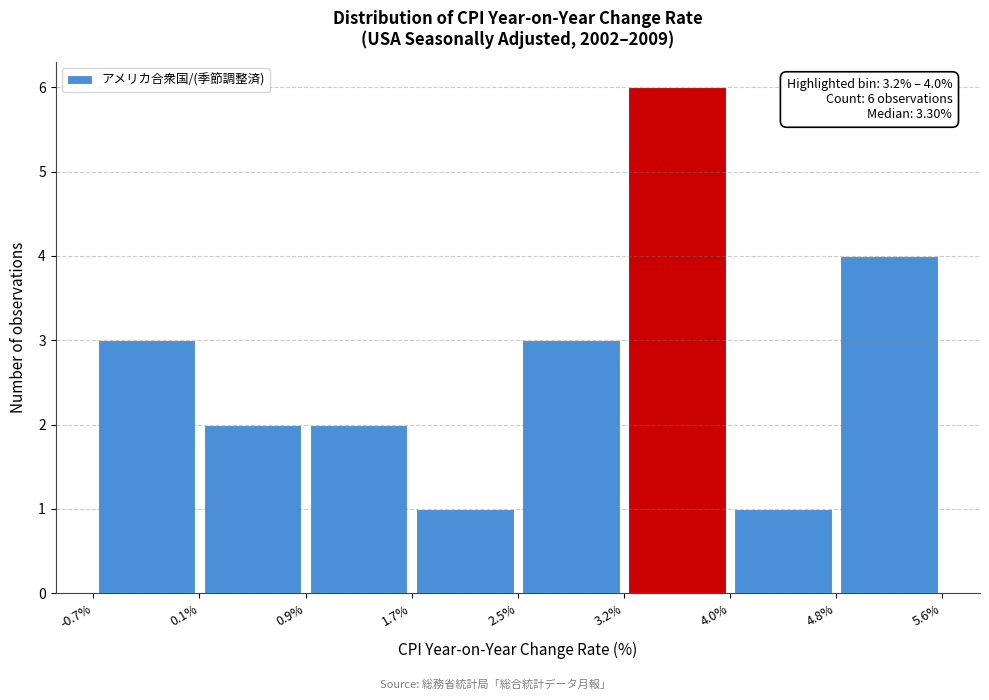

Over which range of the x-axis is the bar tallest?

3.2% to 4.0%